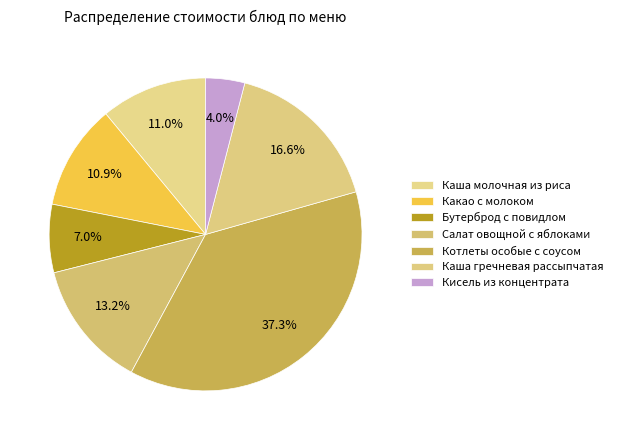

Which category has the biggest portion of the pie?

Котлеты особые с соусом